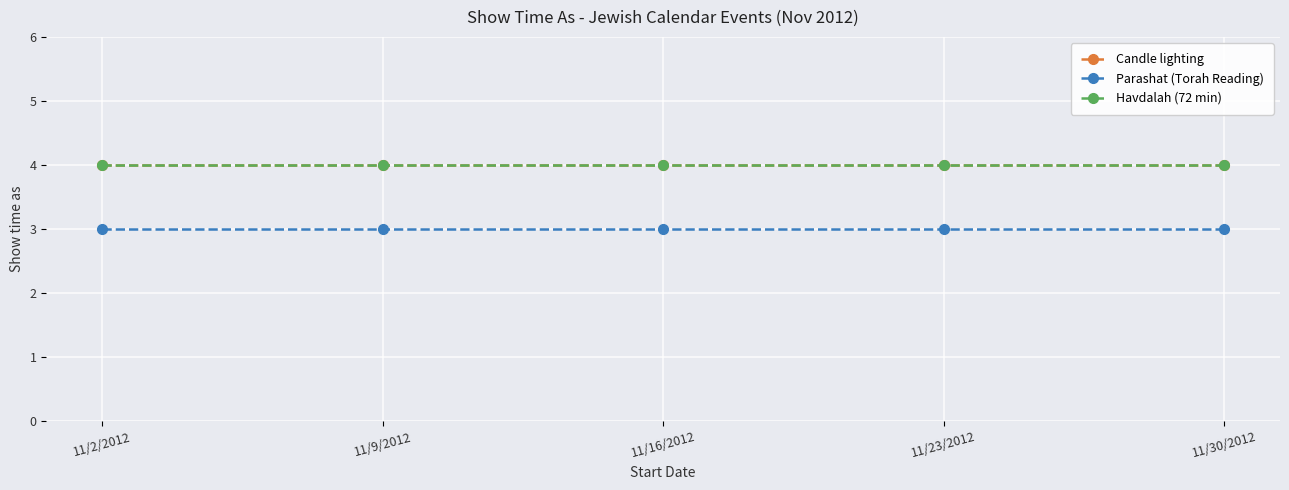

Rank the series by their maximum value, from lowest to highest.

Parashat (Torah Reading), Candle lighting, Havdalah (72 min)